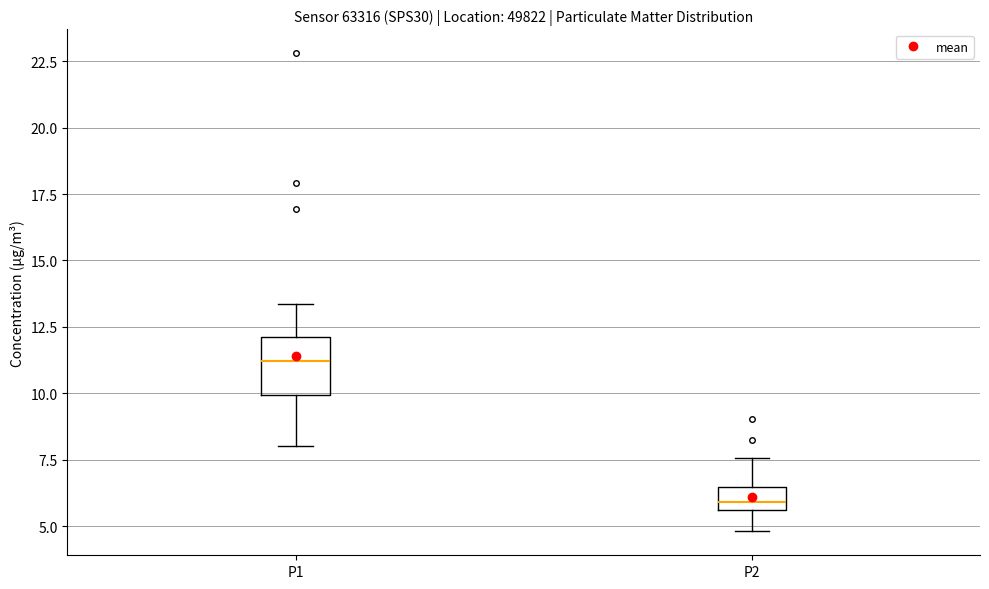

Which box has the highest median line?

P1